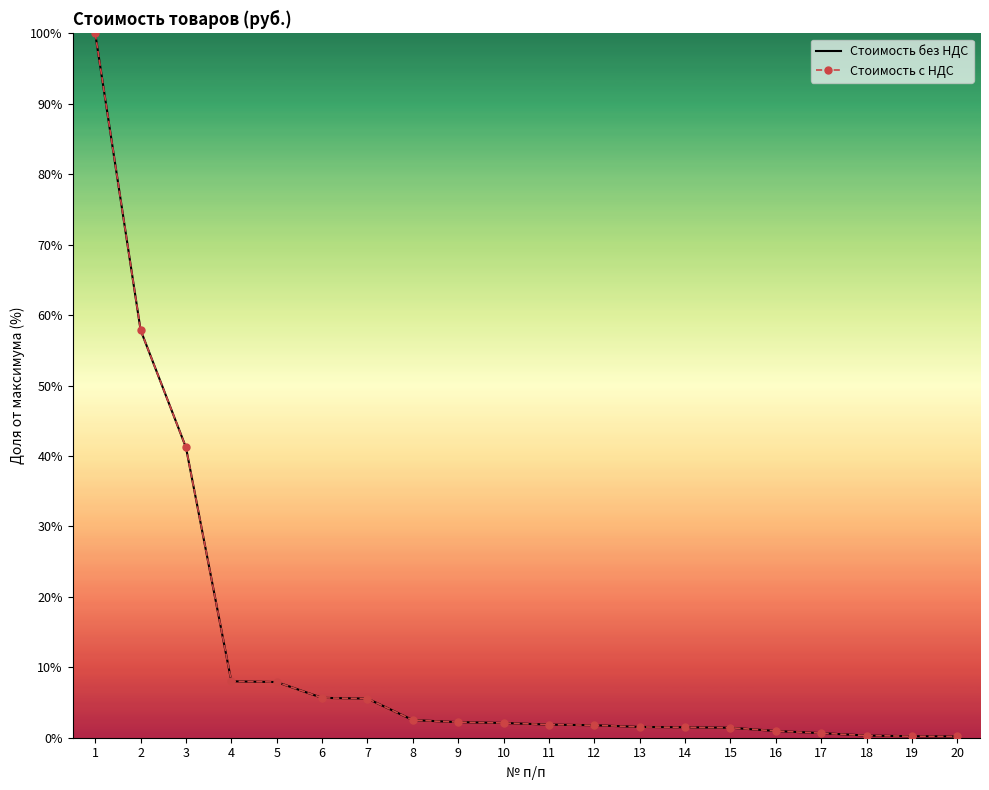

What is the highest value of the Стоимость без НДС series?

100.0